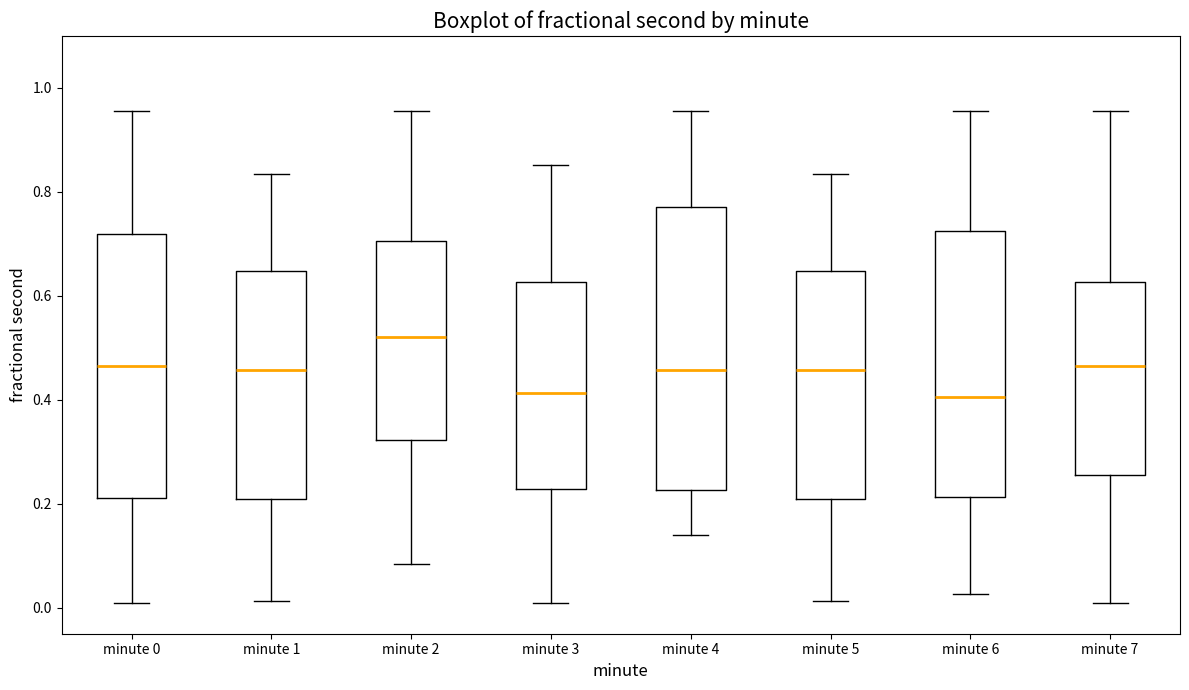

Reading left to right, transcribe this box plot: for each box, give where its median line is, the range the box spans, and where its two whiskers end, as read against the y-axis. The values are not printed on the chart, so give them approximately, as read against the axis.

minute 0: median 0.46, box 0.22 to 0.72, whiskers 0.02 to 0.96
minute 1: median 0.46, box 0.20 to 0.64, whiskers 0.02 to 0.84
minute 2: median 0.52, box 0.32 to 0.70, whiskers 0.08 to 0.96
minute 3: median 0.42, box 0.22 to 0.62, whiskers 0.02 to 0.86
minute 4: median 0.46, box 0.22 to 0.78, whiskers 0.14 to 0.96
minute 5: median 0.46, box 0.20 to 0.64, whiskers 0.02 to 0.84
minute 6: median 0.40, box 0.22 to 0.72, whiskers 0.02 to 0.96
minute 7: median 0.46, box 0.26 to 0.62, whiskers 0.02 to 0.96